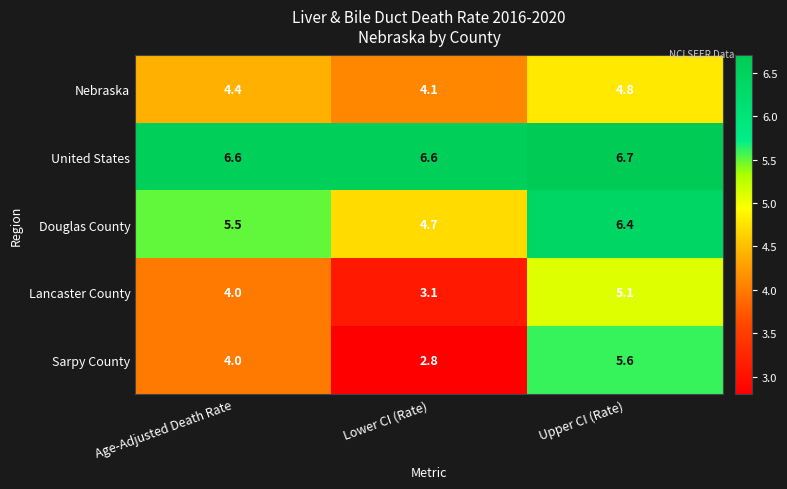

What is the average value of the Douglas County series?

5.5